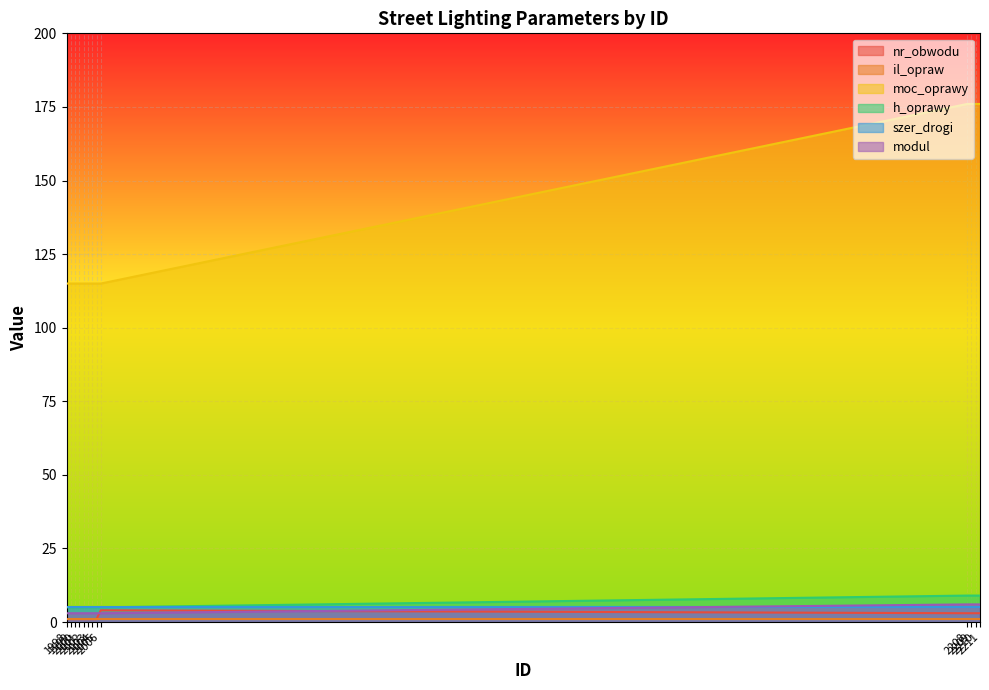

Which category has the lowest value in the h_oprawy series?

1998